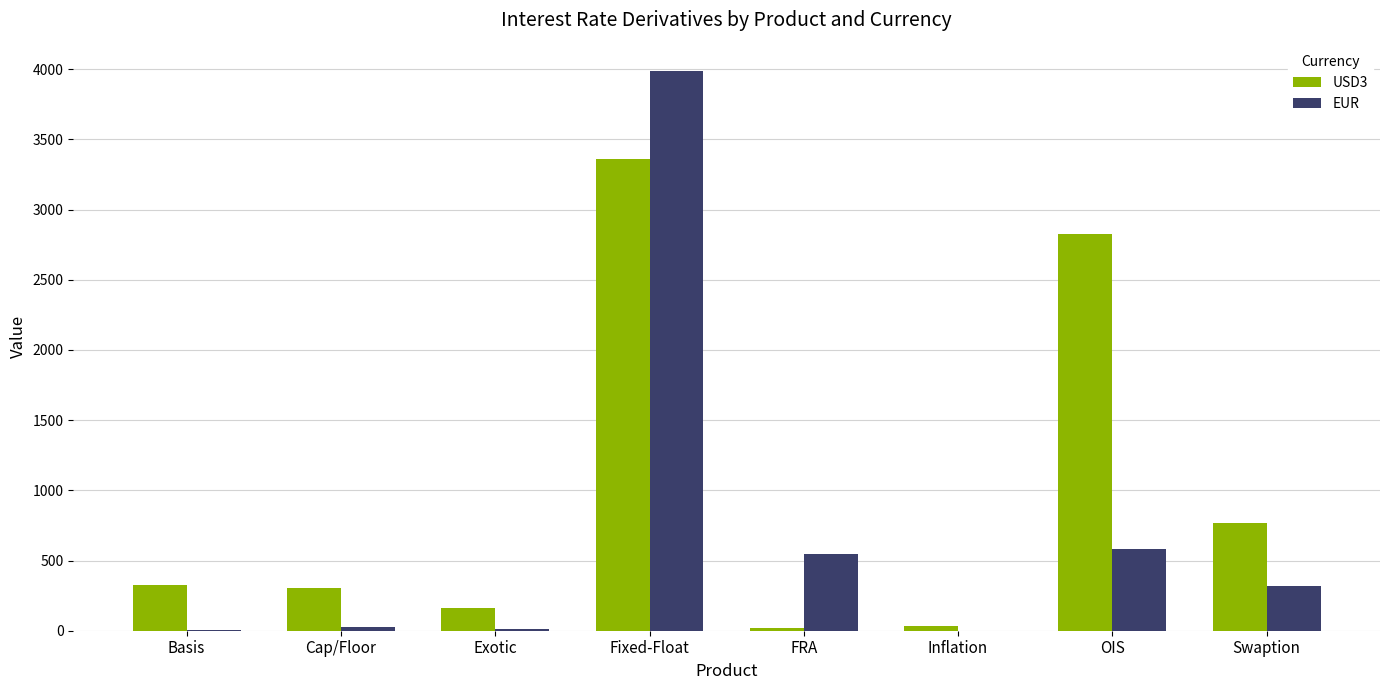

At which label is EUR closest to 1994?

OIS